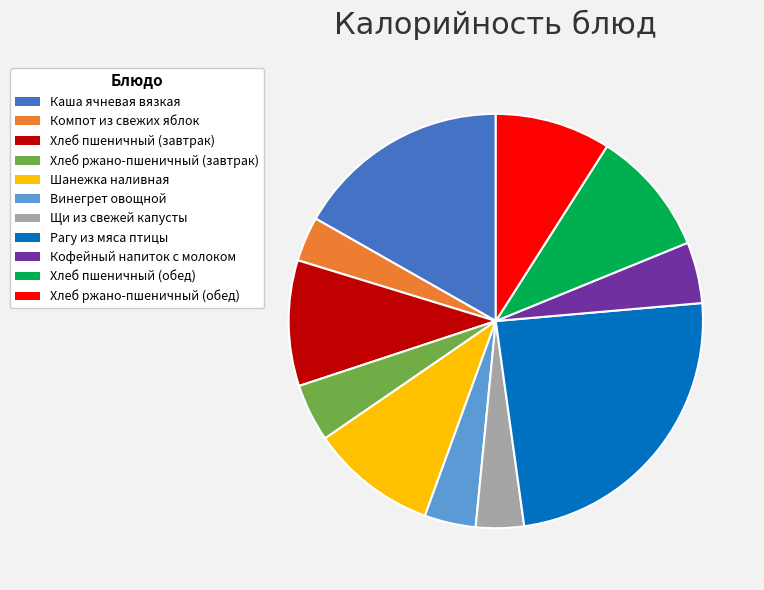

Which slice is the largest?

Рагу из мяса птицы